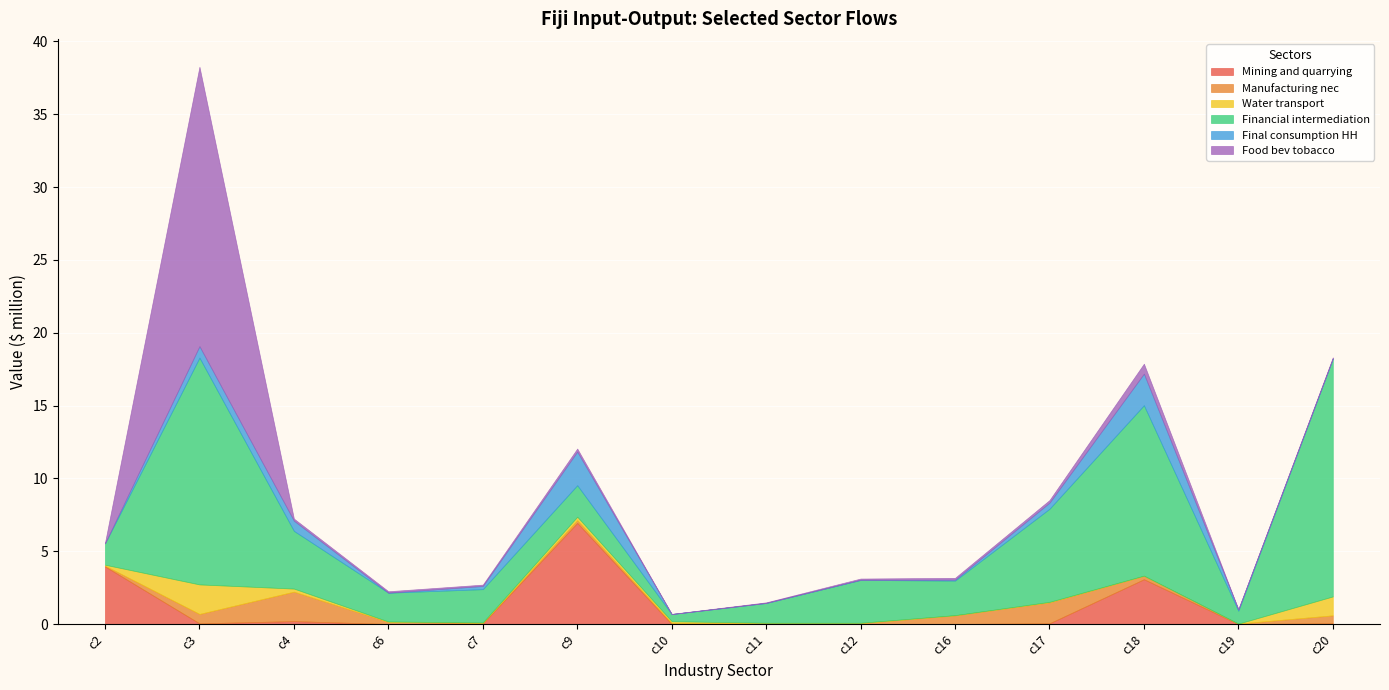

Where is the first local maximum for Mining and quarrying?

c4